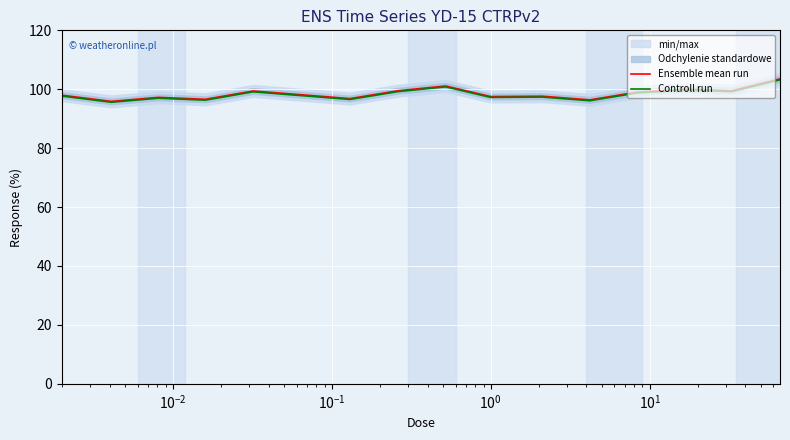

What is the maximum value for Ensemble mean run?

103.5